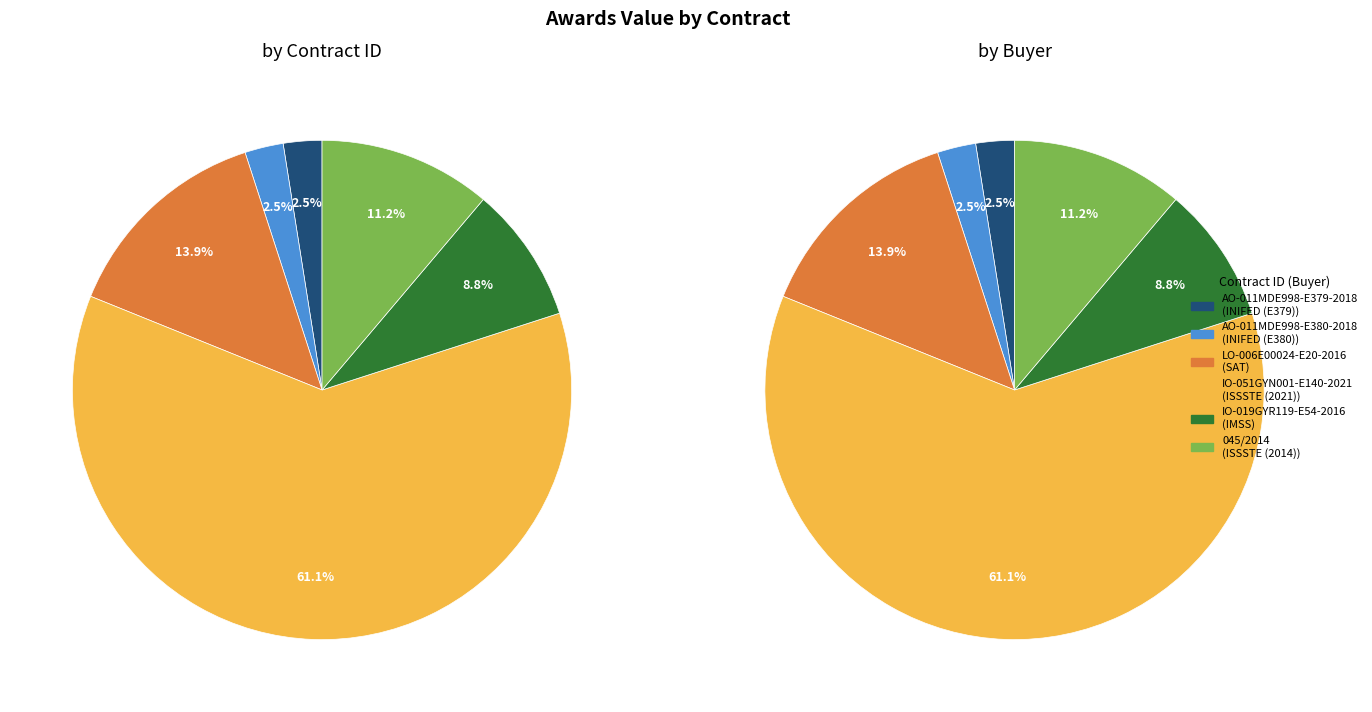

How many segments does this pie chart have?

6